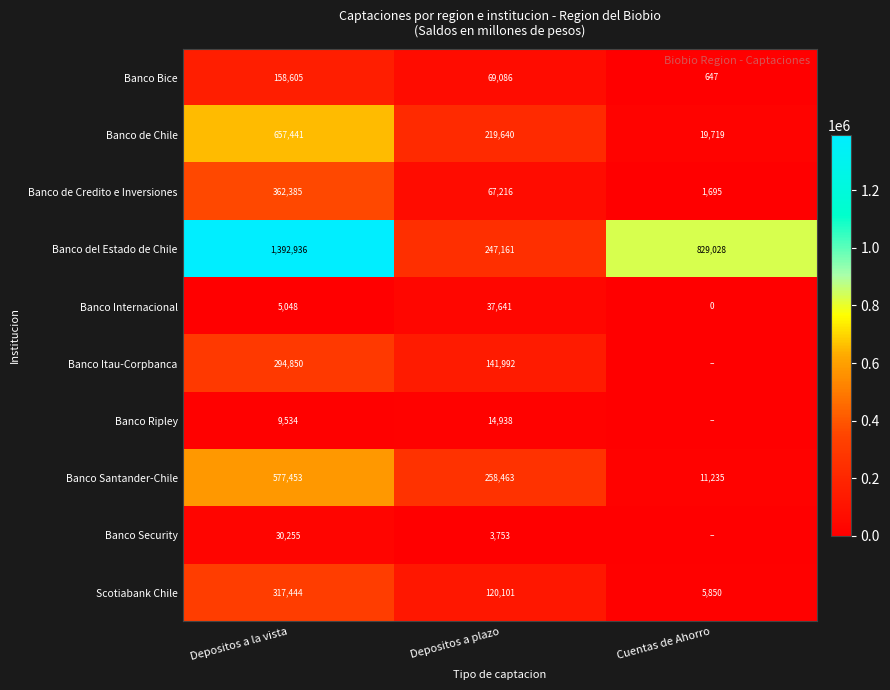

Rank the categories by Banco Bice value from highest to lowest.

Depositos a la vista, Depositos a plazo, Cuentas de Ahorro